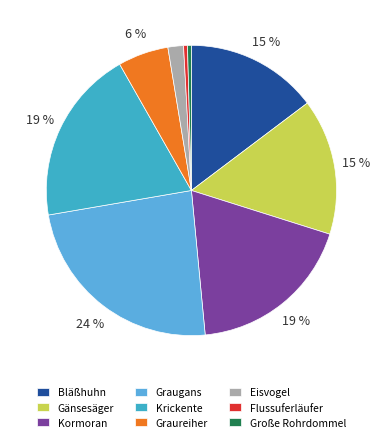

To the nearest percent, what is the difference between the Krickente and Gänsesäger slice percentages?

4%